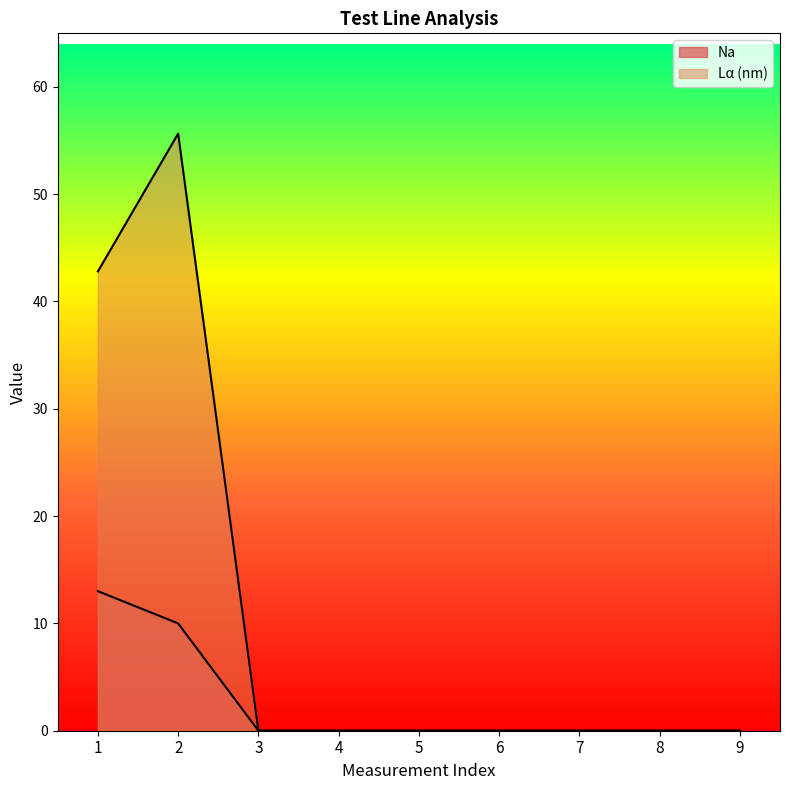

Rank the categories by Lα (nm) value from highest to lowest.

2, 1, 3, 4, 5, 6, 7, 8, 9